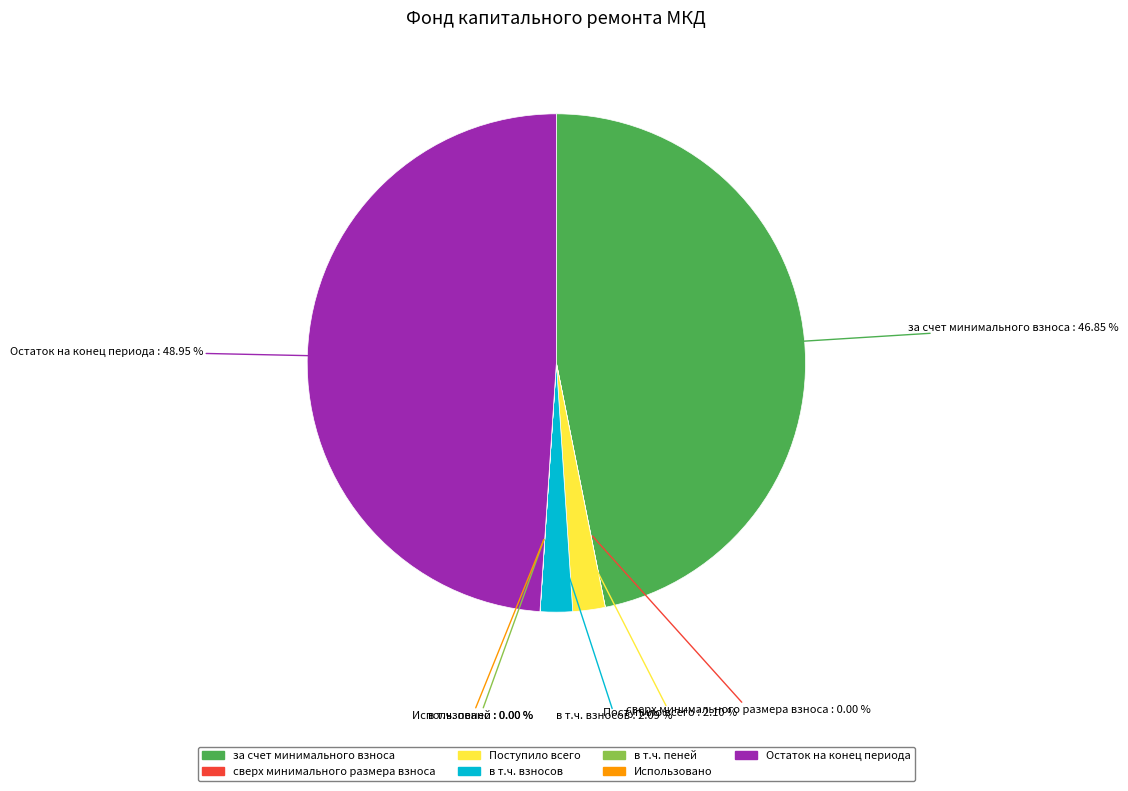

Which has a higher value, за счет минимального взноса or Поступило всего?

за счет минимального взноса